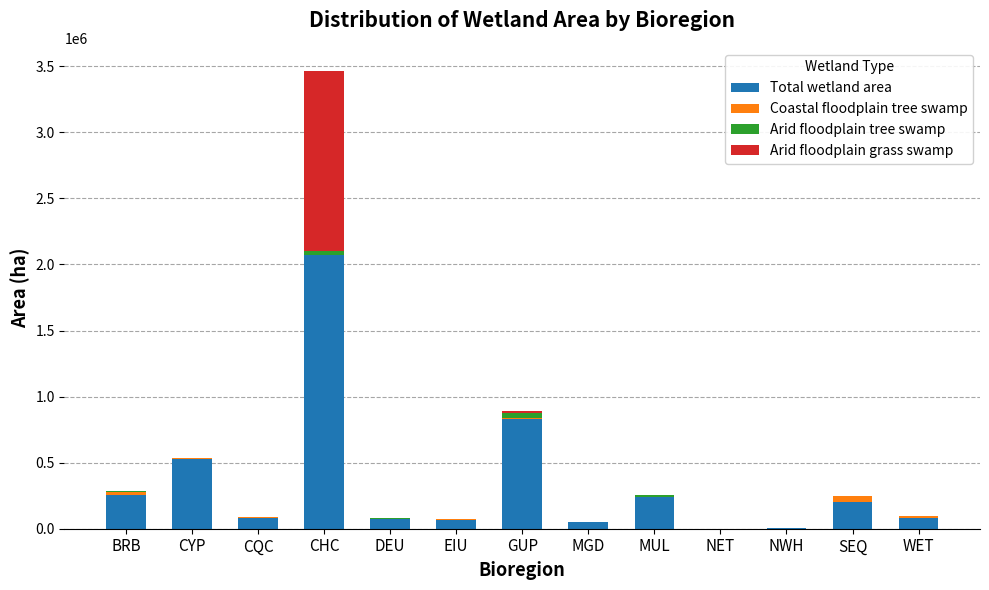

At which category is the sum across all series the highest?

CHC